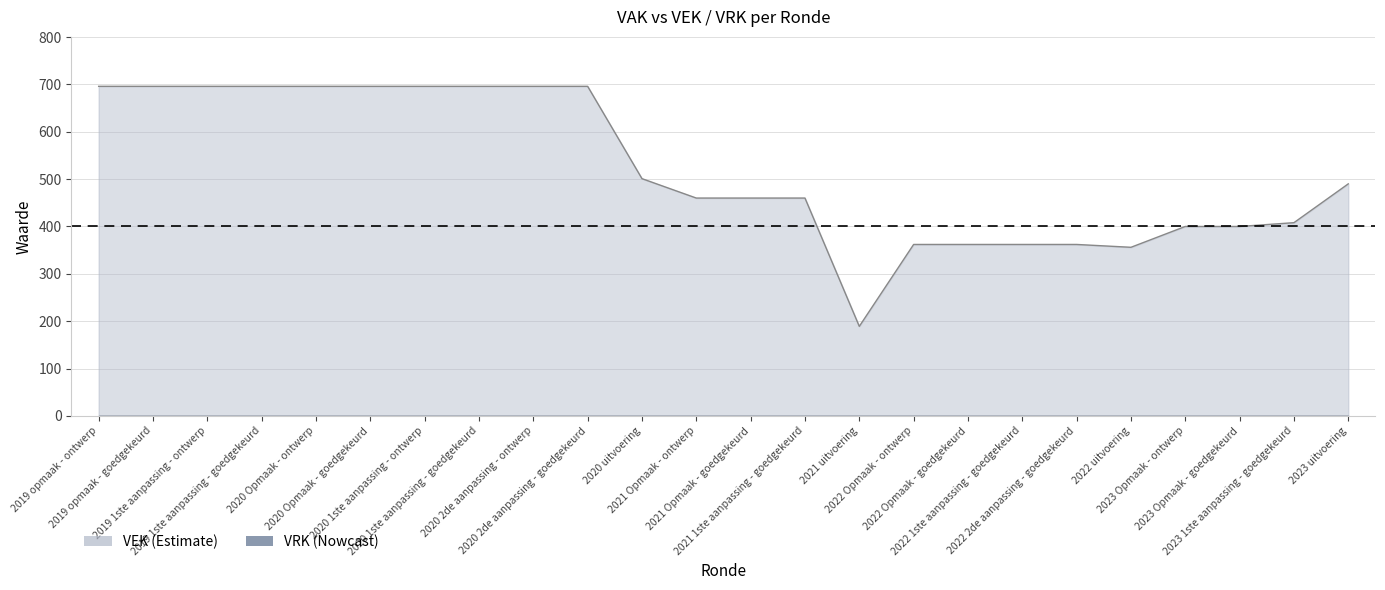

What is the sum of the values at 2022 uitvoering and 2020 2de aanpassing - goedgekeurd?

1052